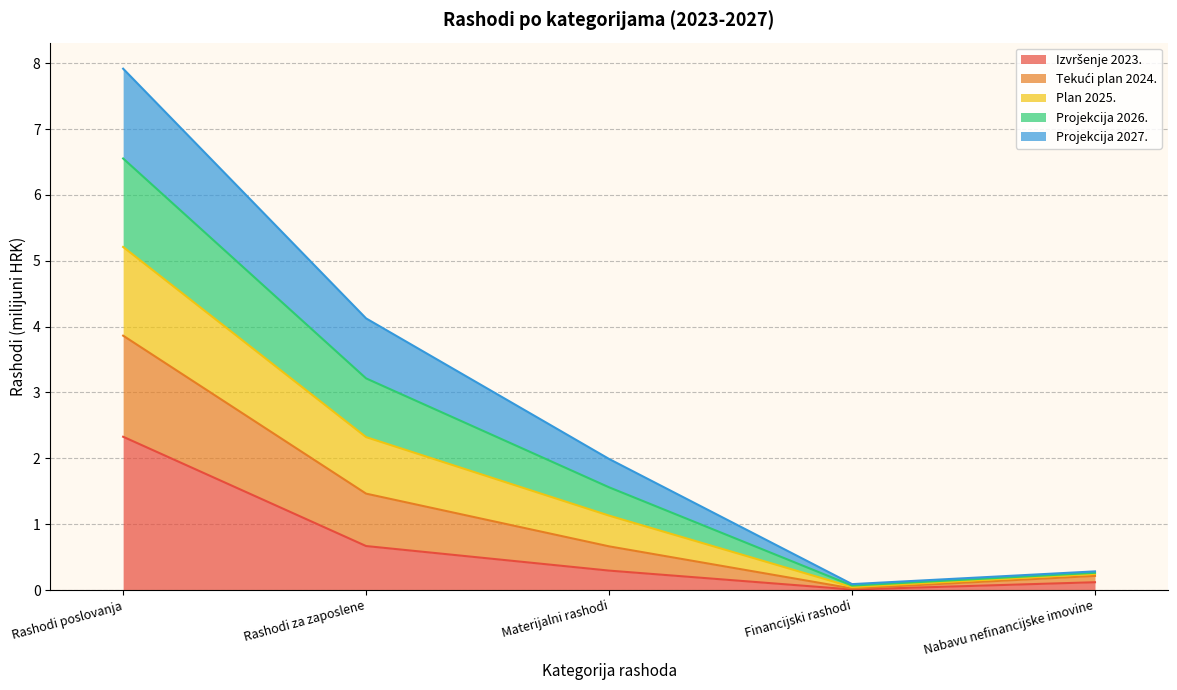

At which category is the sum across all series the highest?

Rashodi poslovanja